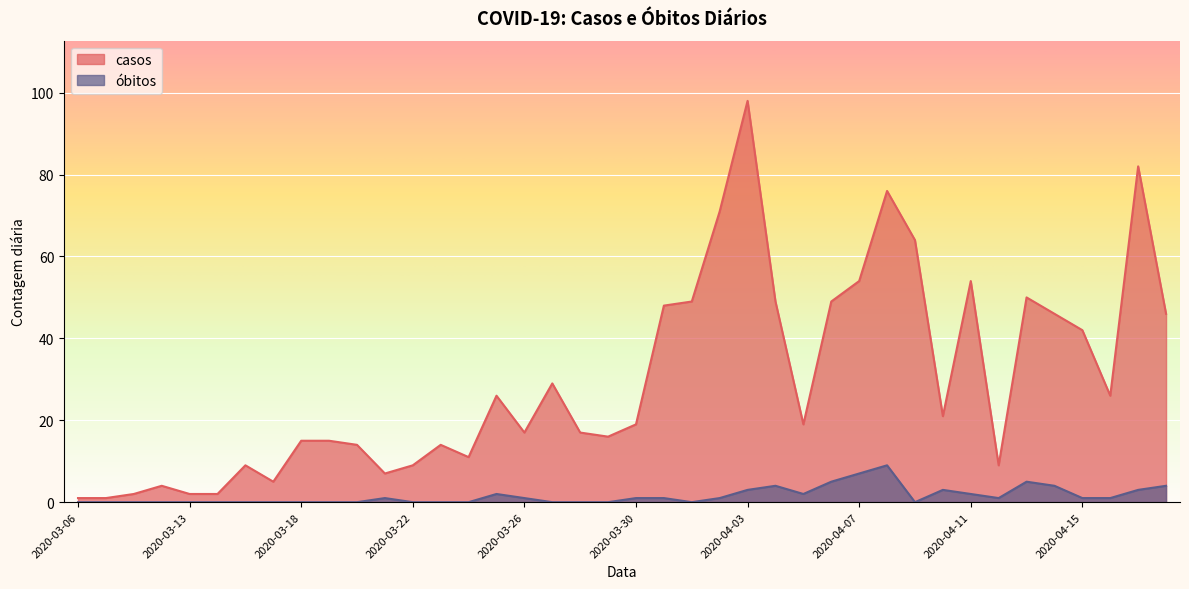

True or false: casos and óbitos cross at least once.

False